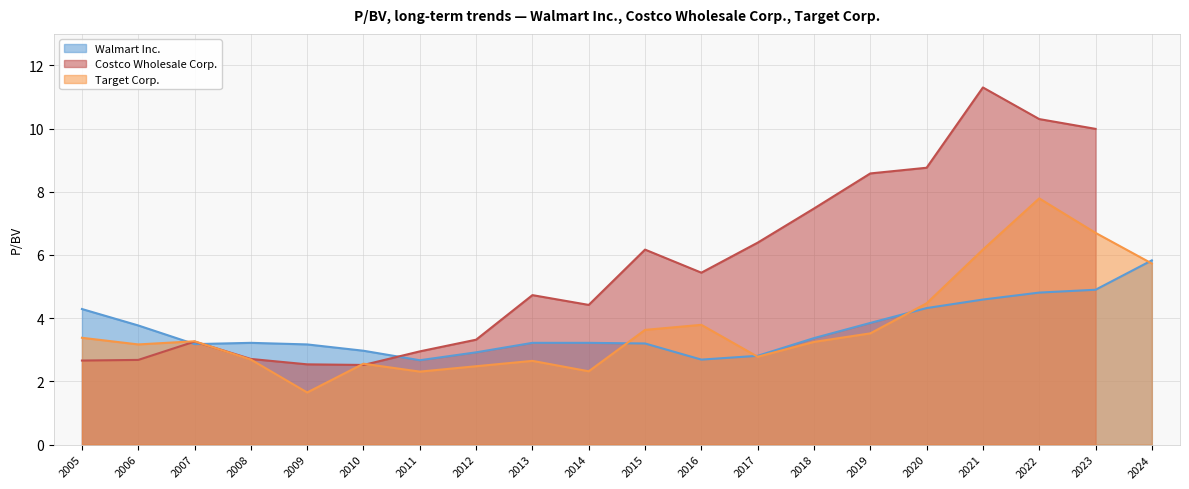

The Target Corp. series shows 5.6 at 2007. True or false?

False